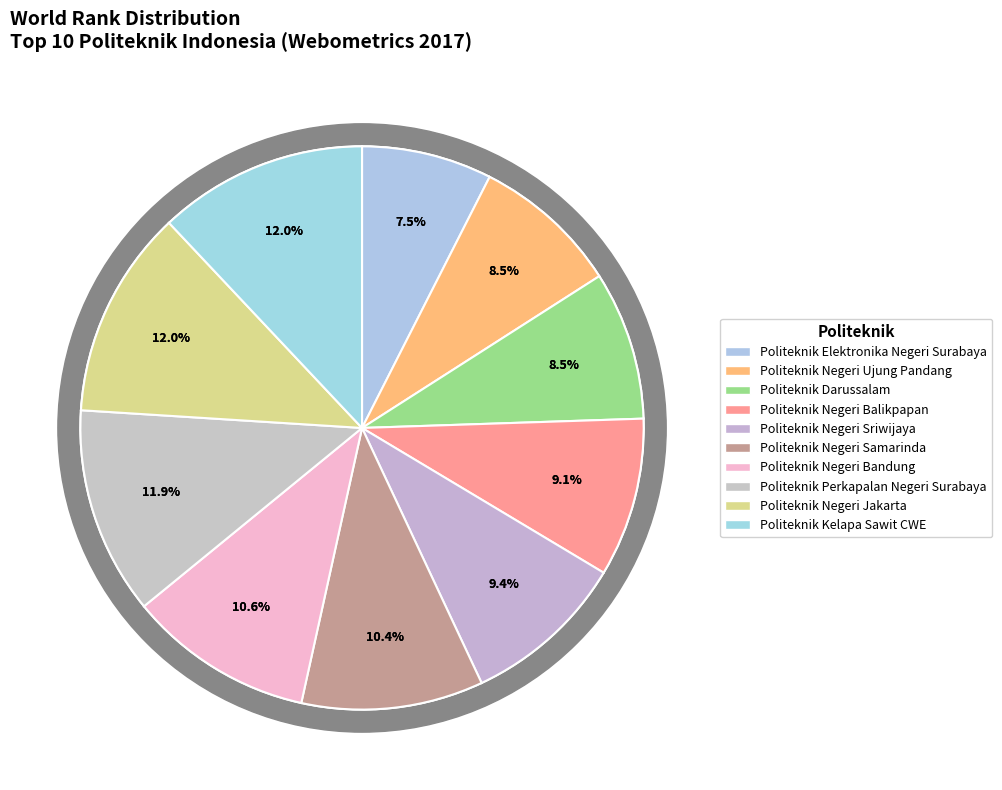

Is it true that Politeknik Perkapalan Negeri Surabaya is 12% of the pie?

True